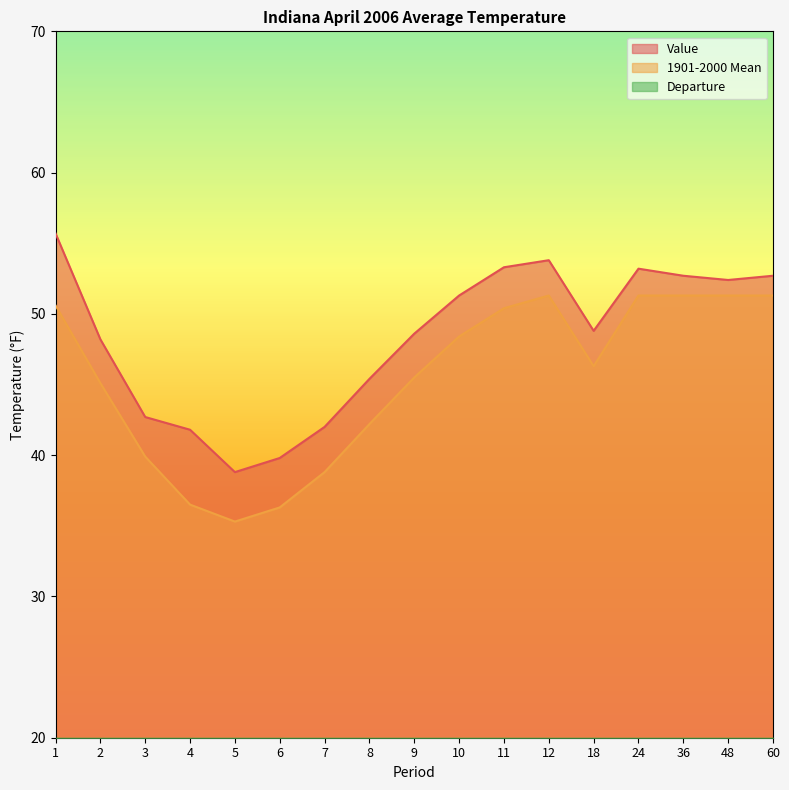

True or false: Value has a value of 16.8 at 5.

False